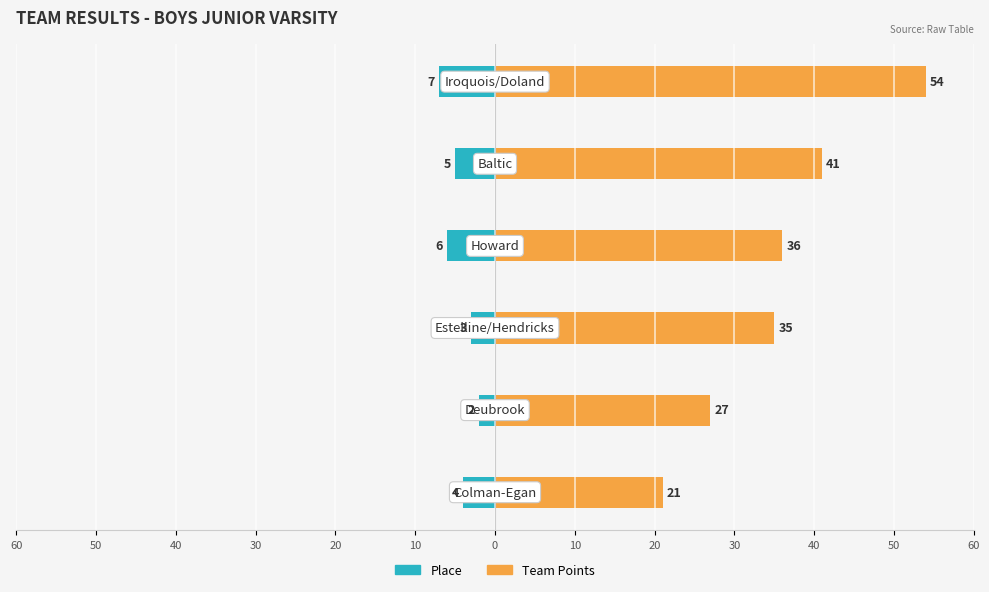

Rank the series by their average value, from highest to lowest.

Team Points, Place